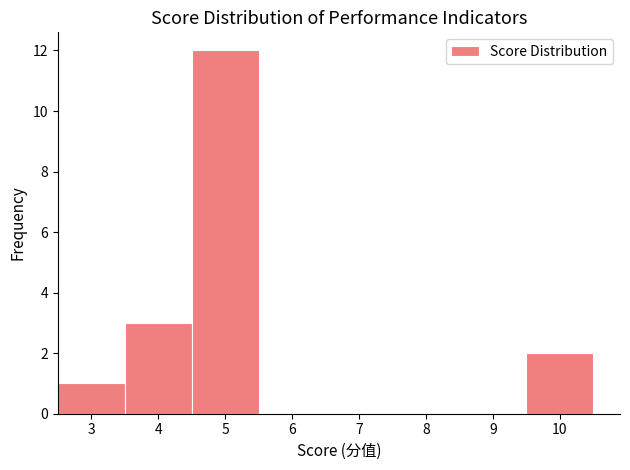

Reading left to right, transcribe this chart: for each bar, give the range it covers on the x-axis and its height. The values are not printed on the chart, so give them approximately, as read against the axis.

2.5 to 3.5: 1
3.5 to 4.5: 3
4.5 to 5.5: 12
5.5 to 6.5: 0
6.5 to 7.5: 0
7.5 to 8.5: 0
8.5 to 9.5: 0
9.5 to 10.5: 2